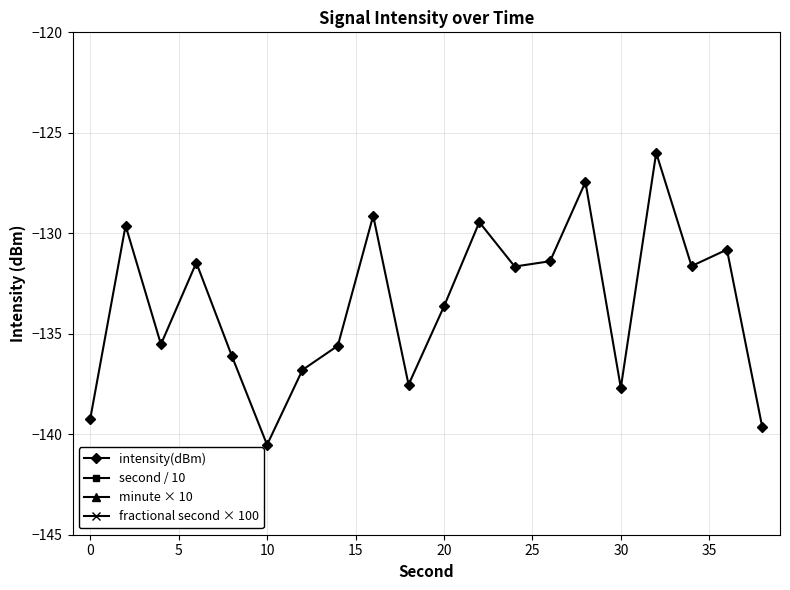

Reading left to right, list all the values displayed in this chart.

intensity(dBm): -139.2	-129.6	-135.5	-131.5	-136.1	-140.5	-136.8	-135.6	-129.1	-137.5	-133.6	-129.4	-131.7	-131.4	-127.4	-137.7	-126.0	-131.6	-130.8	-139.7
second / 10: 0.0	0.2	0.4	0.6	0.8	1.0	1.2	1.4	1.6	1.8	2.0	2.2	2.4	2.6	2.8	3.0	3.2	3.4	3.6	3.8
minute × 10: 0.0	0.0	0.0	0.0	0.0	0.0	0.0	0.0	0.0	0.0	0.0	0.0	0.0	0.0	0.0	0.0	0.0	0.0	0.0	0.0
fractional second × 100: 0.0	0.0	0.0	0.0	0.0	0.0	0.0	0.0	0.0	0.0	0.0	0.0	0.0	0.0	0.0	0.0	0.0	0.0	0.0	0.0